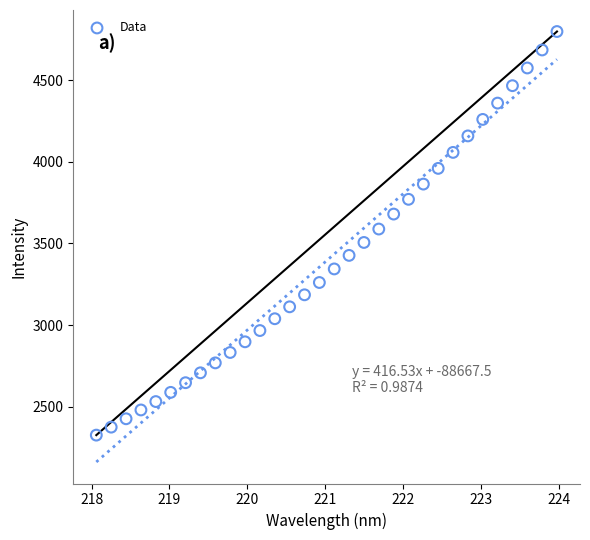

What is the range of X values (max minus min)?

5.9